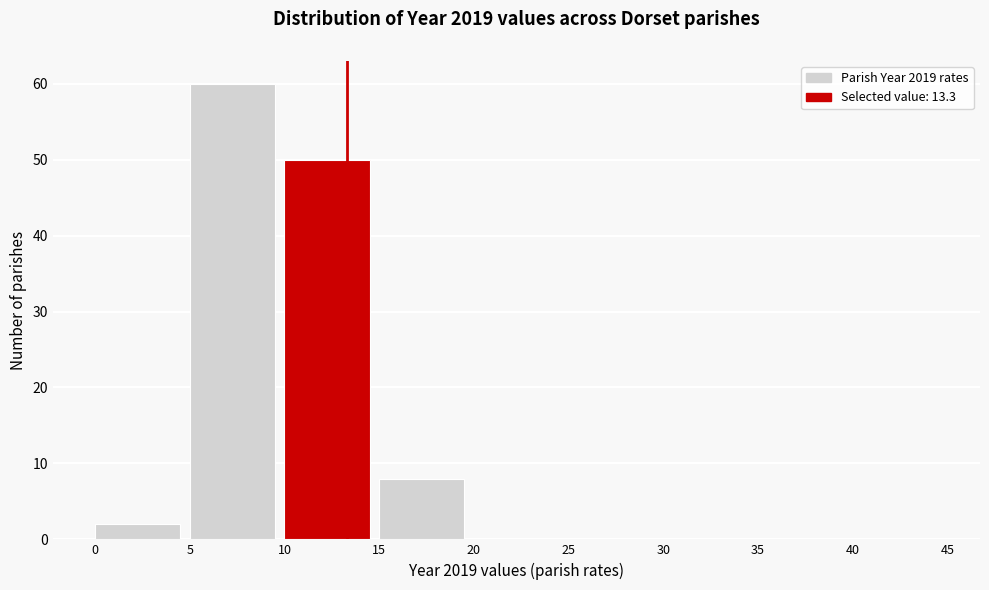

Reading left to right, transcribe this chart: for each bar, give the range it covers on the x-axis and its height. The values are not printed on the chart, so give them approximately, as read against the axis.

0 to 5: 2
5 to 10: 60
10 to 15: 50
15 to 20: 8
20 to 25: 0
25 to 30: 0
30 to 35: 0
35 to 40: 0
40 to 45: 0